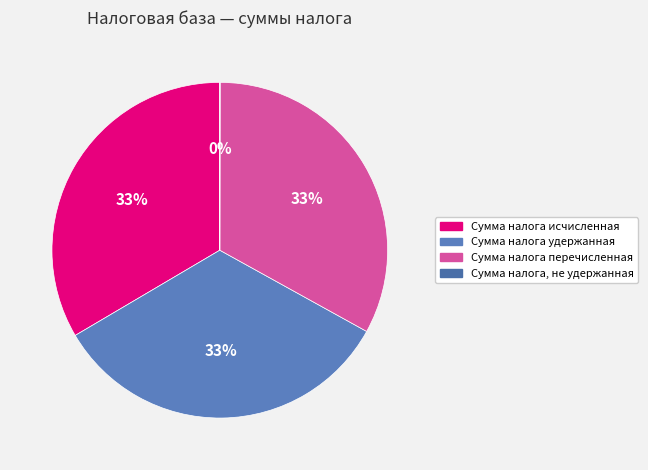

What portion of the pie excludes Сумма налога, не удержанная?

100.0%